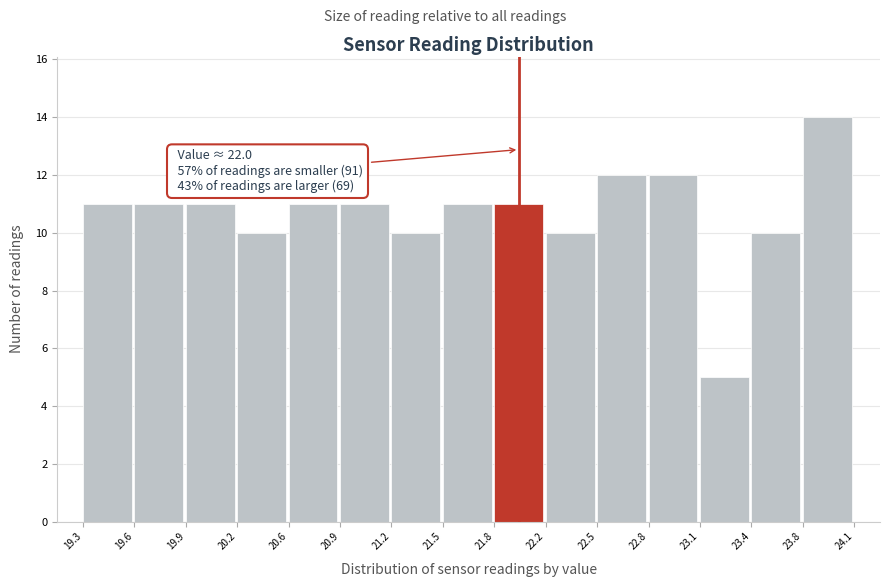

Which range on the x-axis has the tallest bar?

23.8 to 24.1